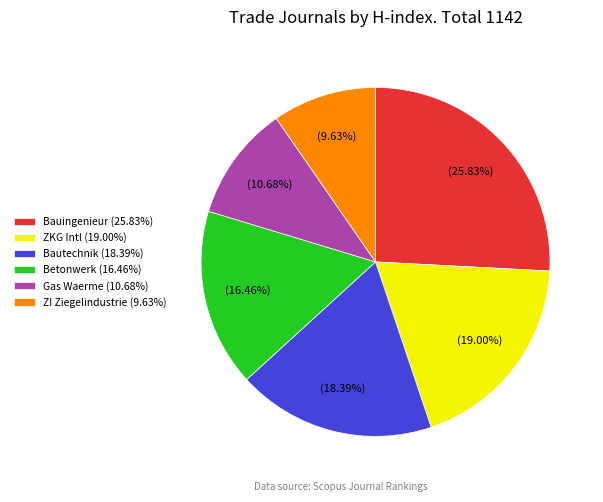

Is ZI Ziegelindustrie (9.63%) the majority of the pie?

No